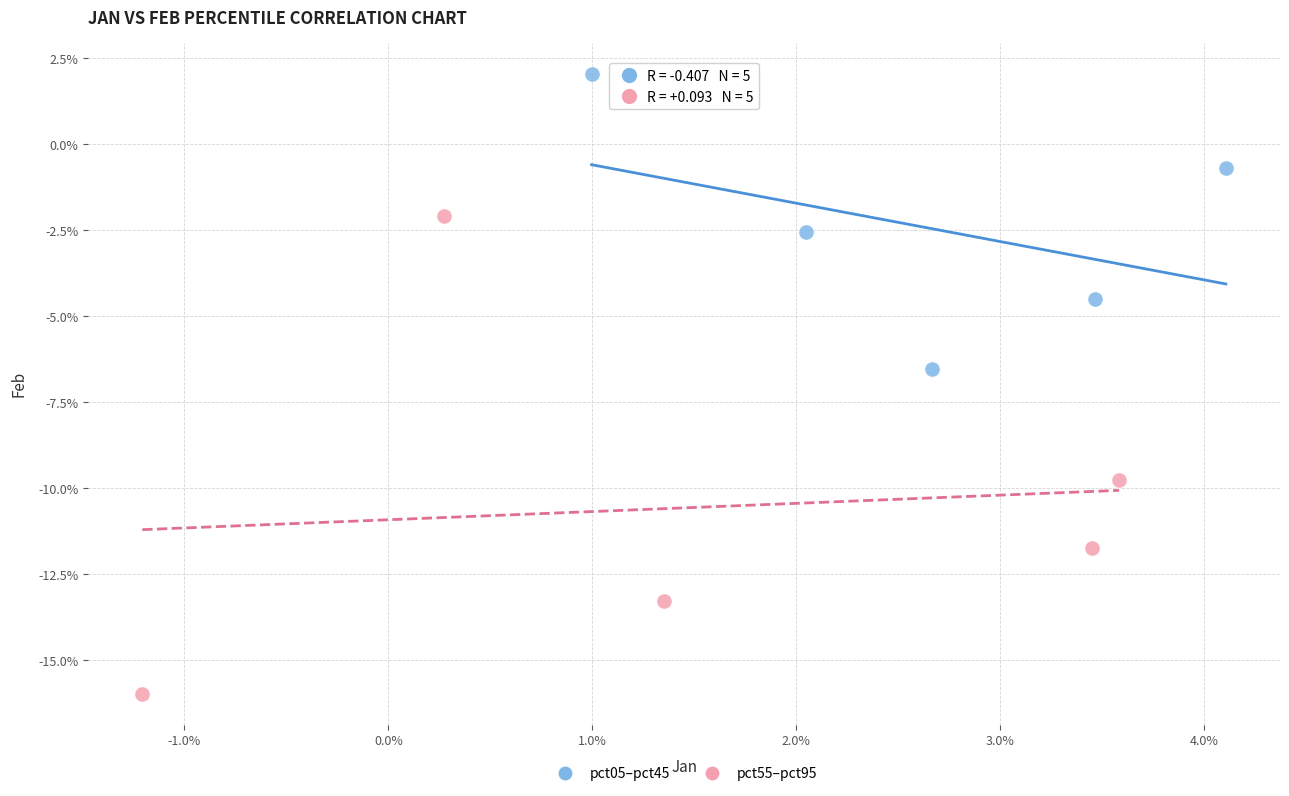

Which series reaches the minimum Y coordinate?

pct55–pct95